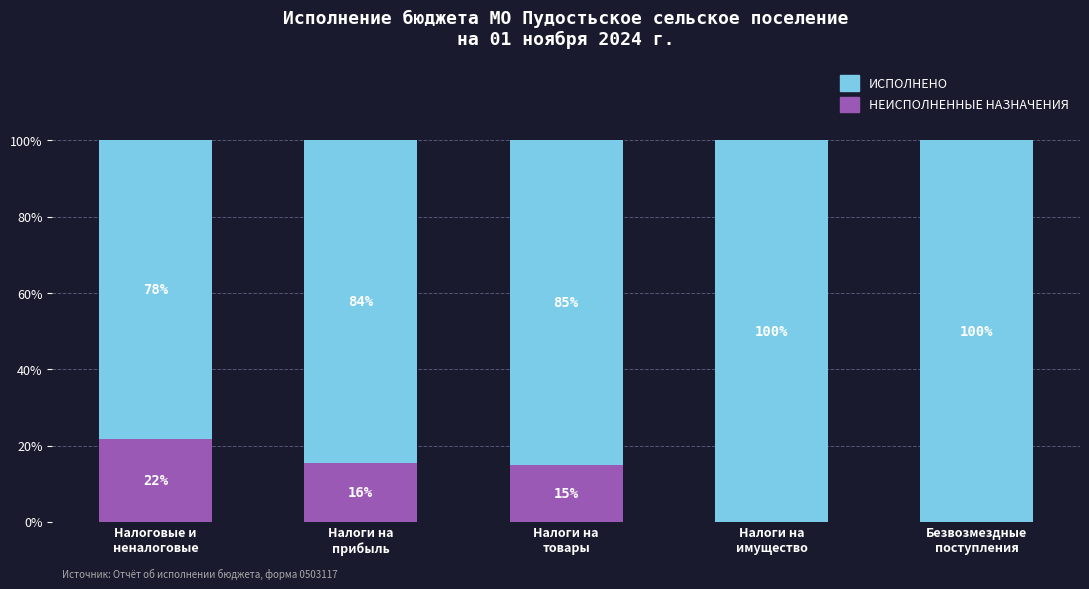

What is the total value across all series at Налоги на
прибыль?

100.0